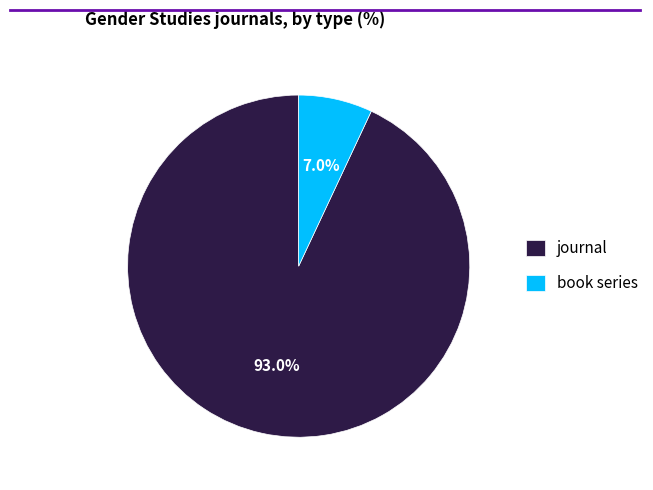

Which slice is the smallest?

book series